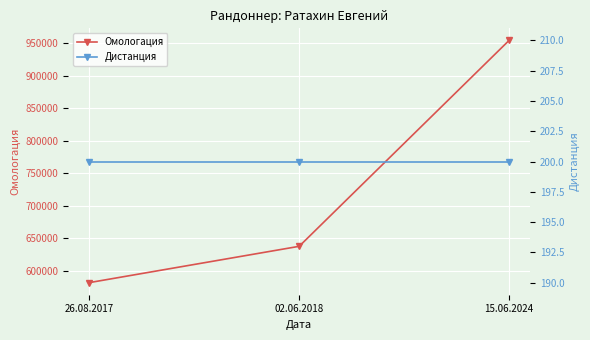

Rank the categories by Дистанция value from highest to lowest.

26.08.2017, 02.06.2018, 15.06.2024